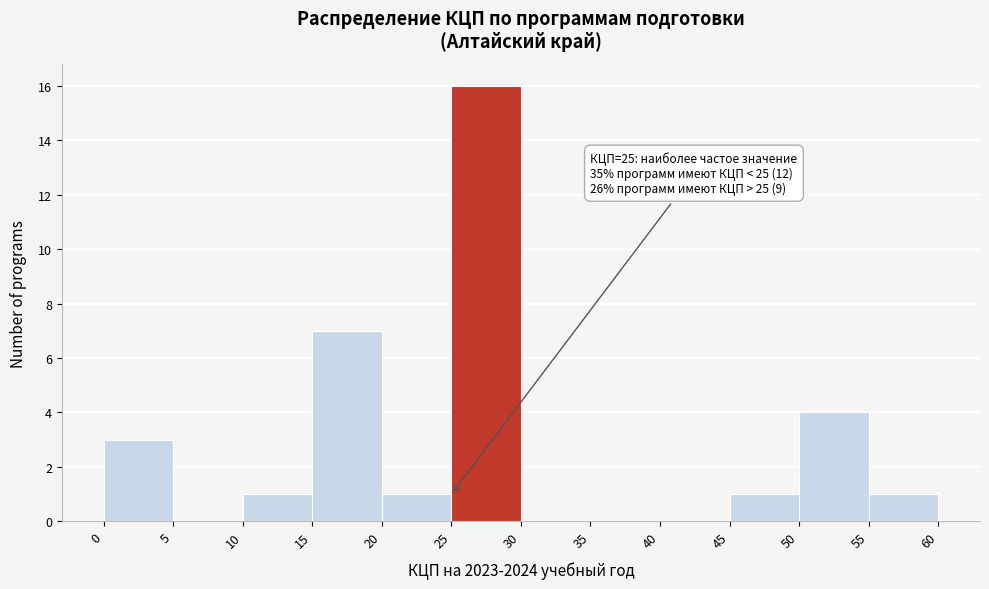

Which range on the x-axis has the tallest bar?

25 to 30